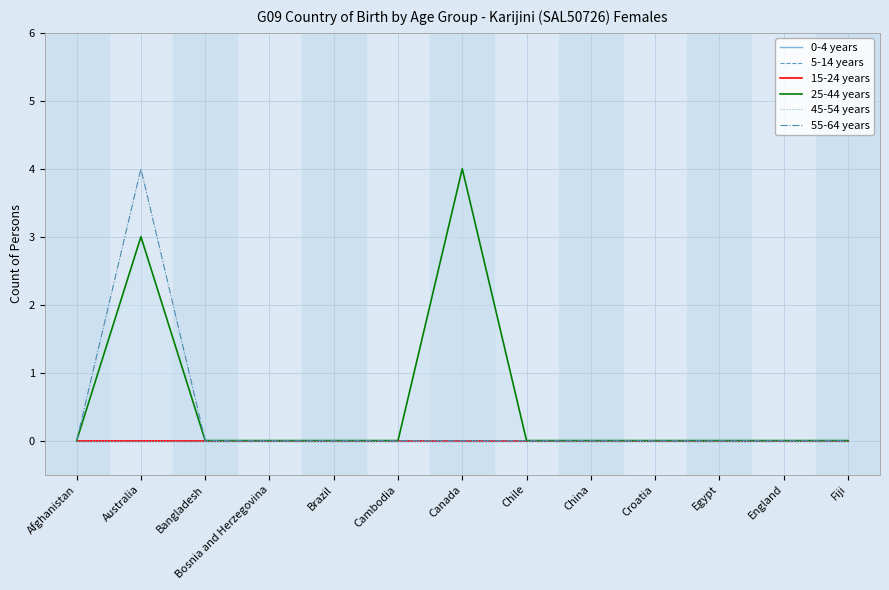

What is the average value of the 25-44 years series?

1